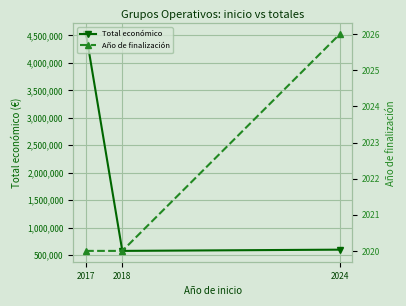

Between 2017 and 2024, which series saw the biggest shift?

Total económico